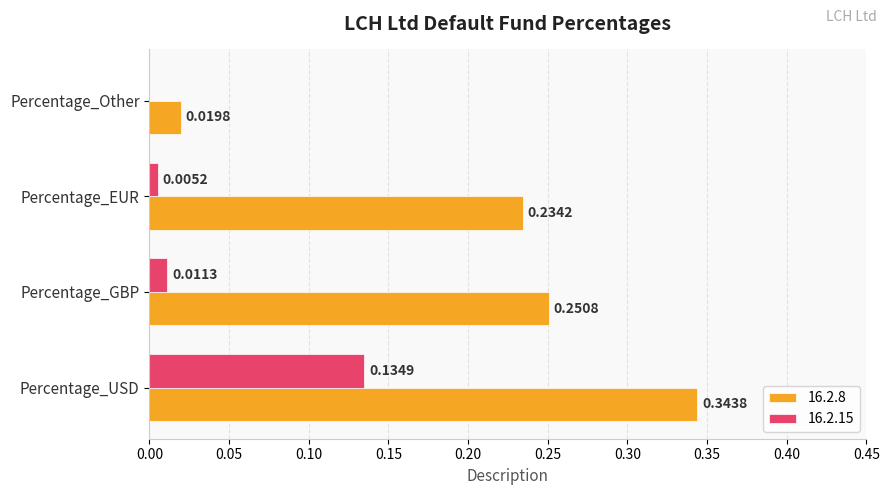

At which category does the chart reach its peak across all series?

Percentage_USD